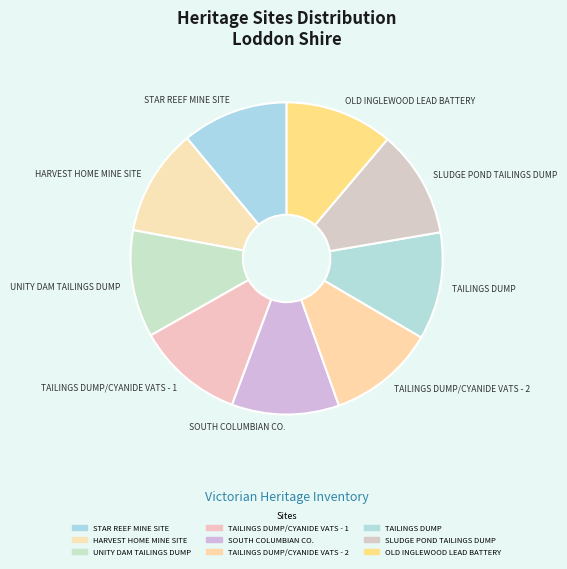

What is the ratio of the value at SOUTH COLUMBIAN CO. to the value at SLUDGE POND TAILINGS DUMP?

1.0